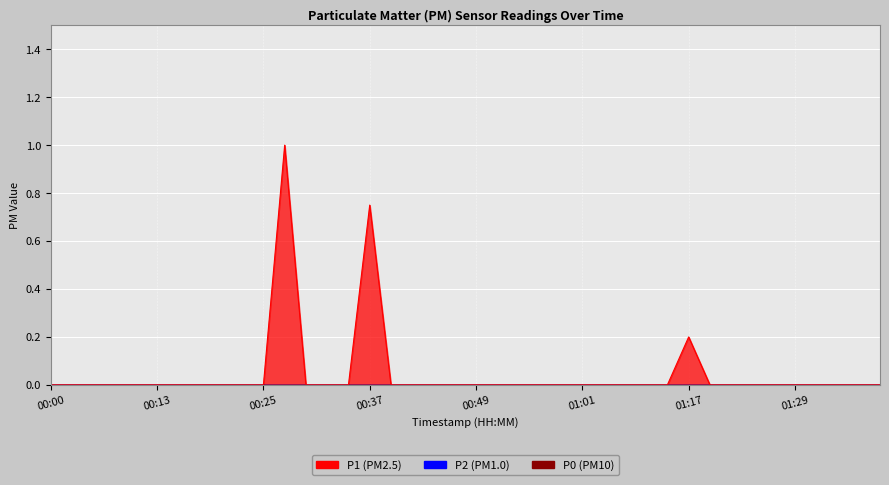

Is the value of P0 at 00:20 greater than the value of P2 at 01:06?

No